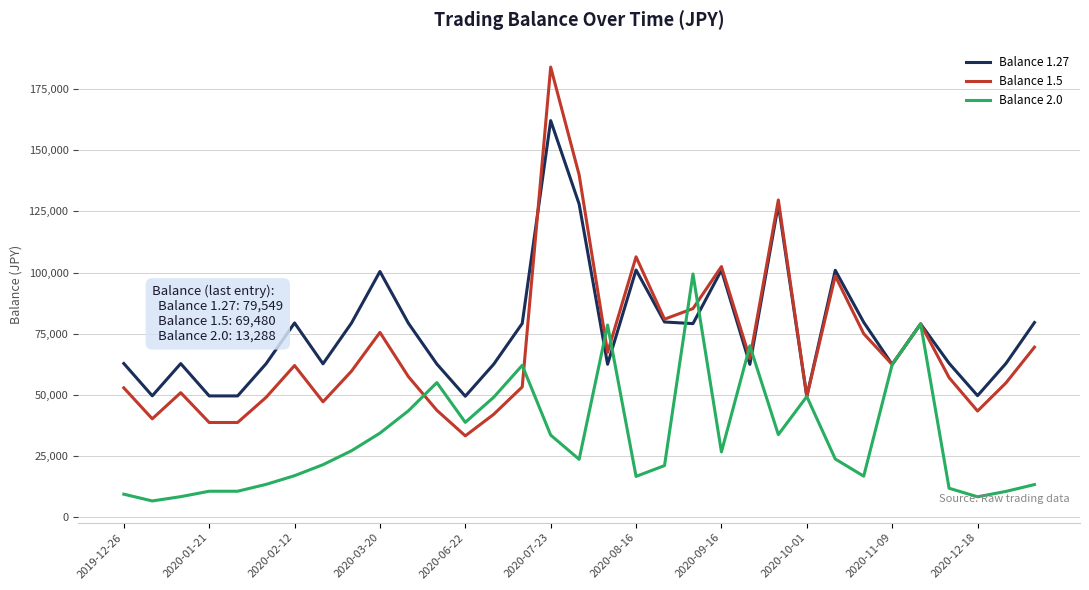

What is the minimum value shown in the chart?

6590.2